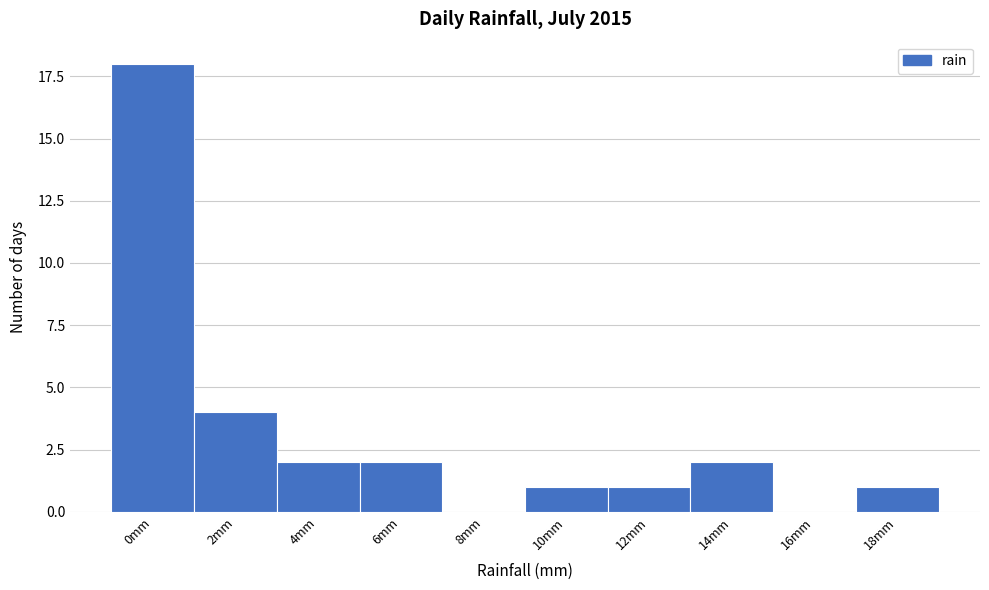

Reading left to right, what are all the values shown in this chart?

0mm=18	2mm=4	4mm=2	6mm=2	8mm=0	10mm=1	12mm=1	14mm=2	16mm=0	18mm=1